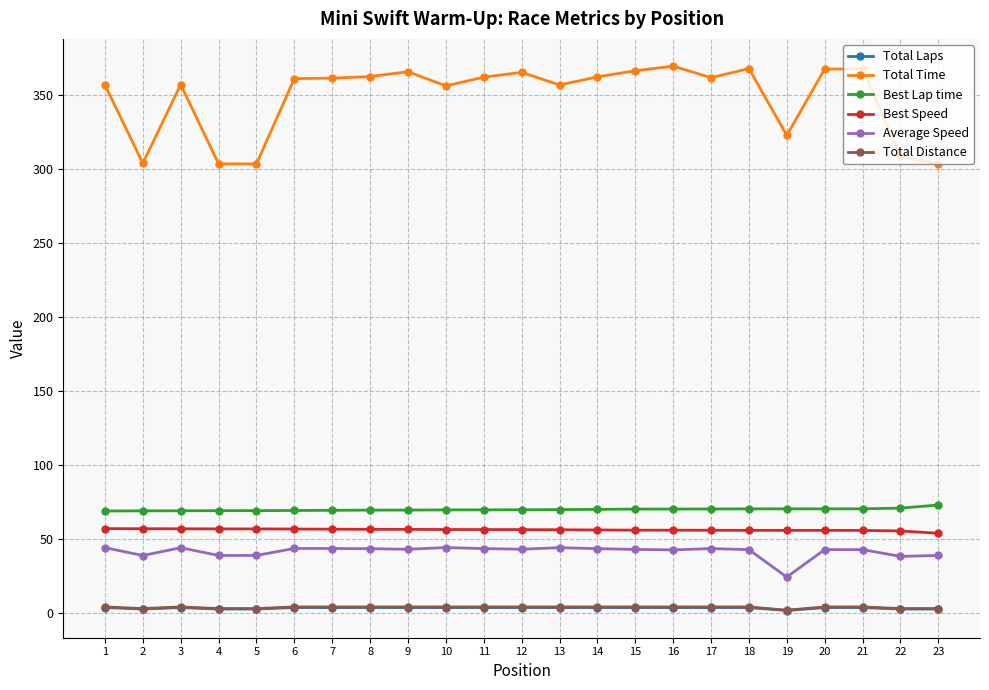

Which series has the largest range (max minus min)?

Total Time